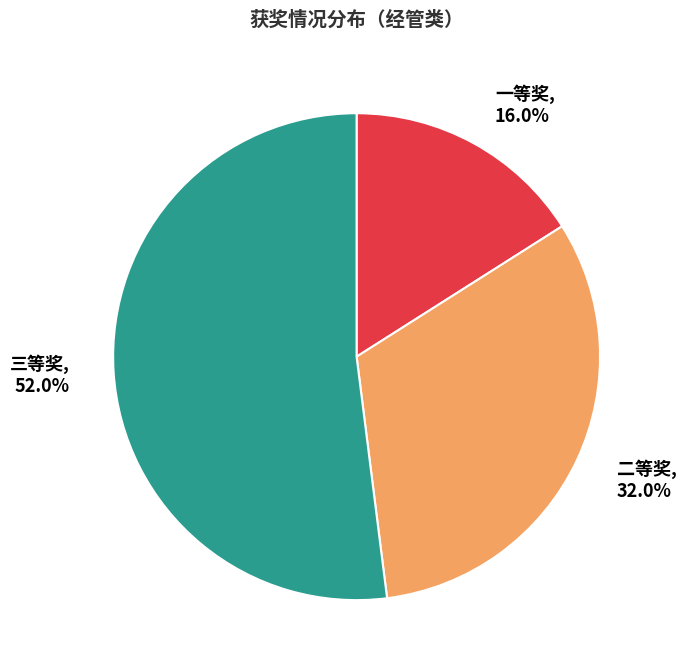

What is the total percentage of 三等奖 and 一等奖?

68.0%